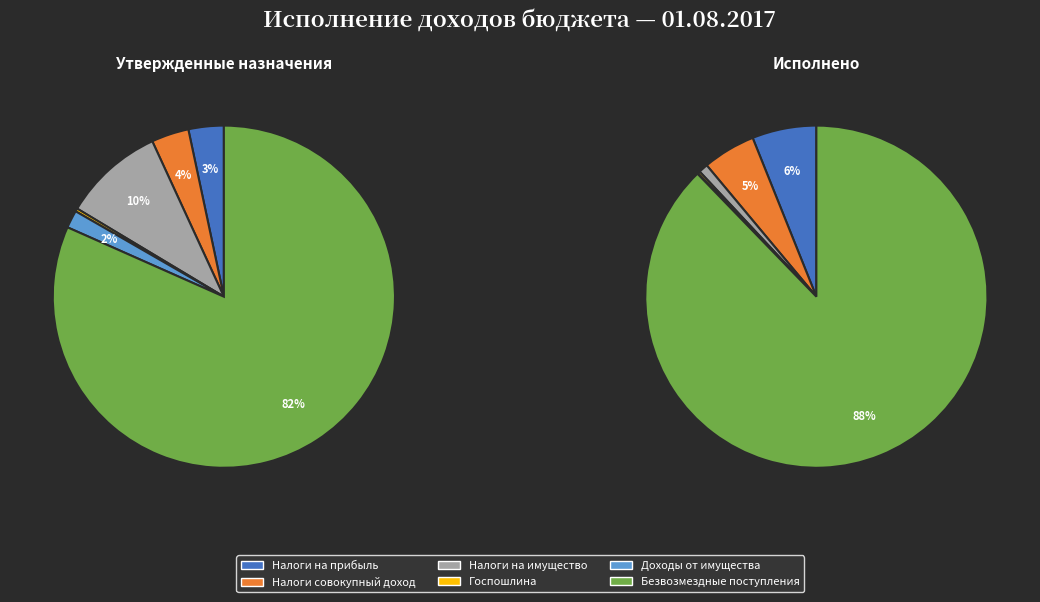

Which slice is the smallest?

ДОХОДЫ ОТ ИСПОЛЬЗОВАНИЯ ИМУЩЕСТВА